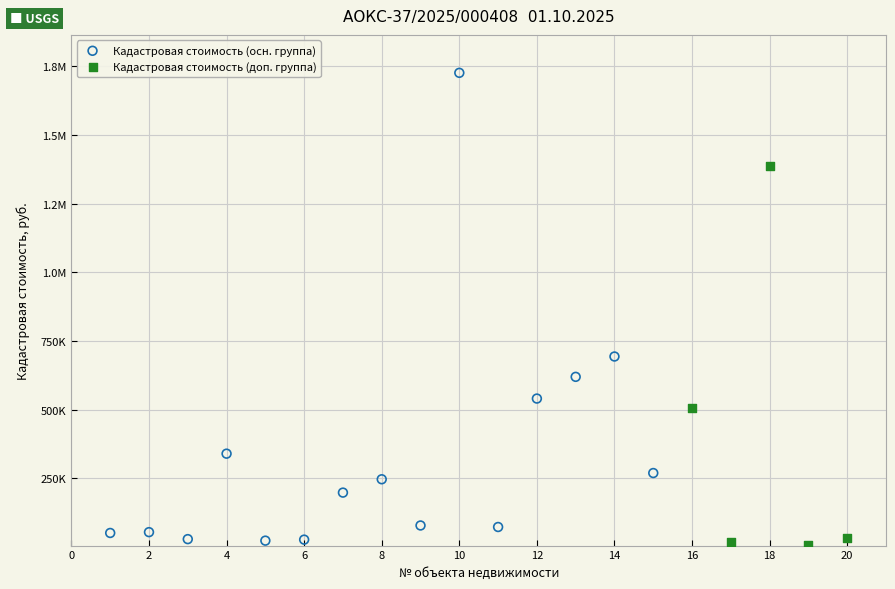

What are all the series names shown in the legend?

Кадастровая стоимость (осн. группа), Кадастровая стоимость (доп. группа)